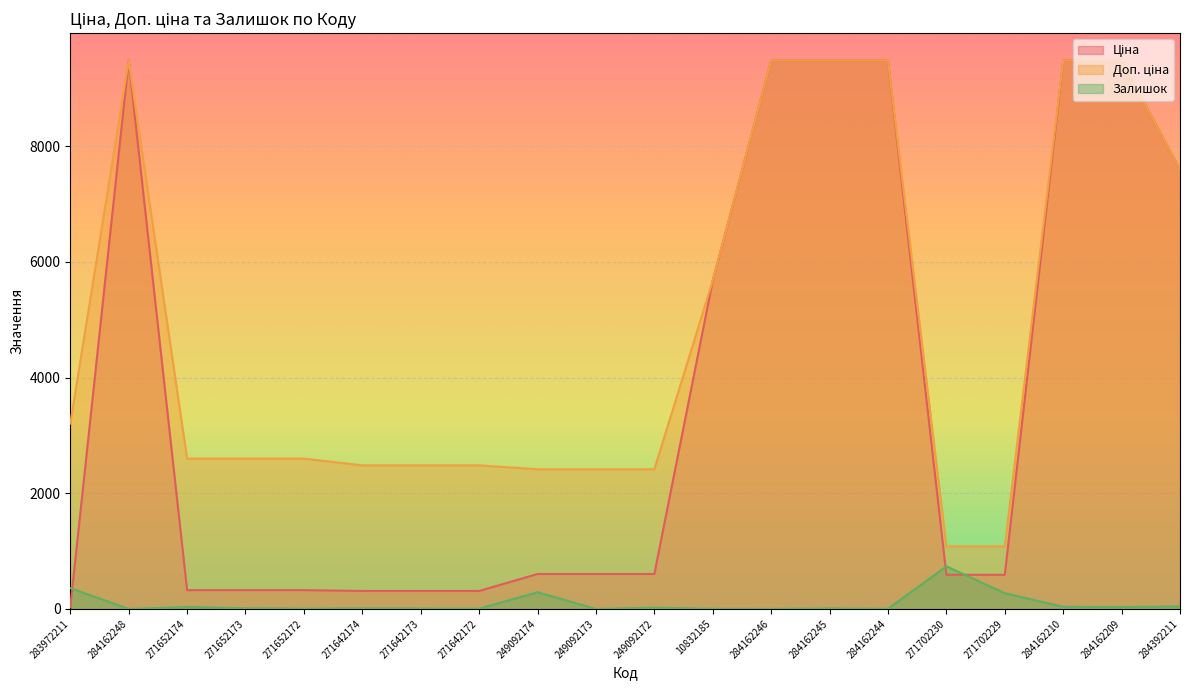

At which category does Ціна reach its first local peak?

284162248